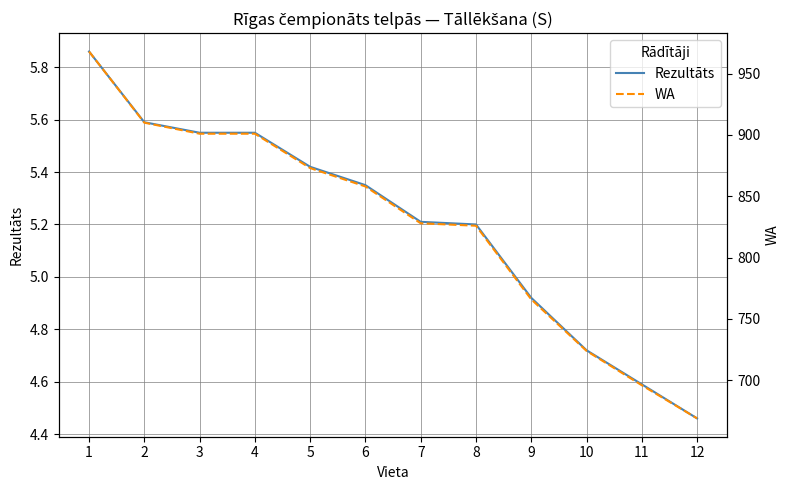

The WA series shows 1348.5 at 2. True or false?

False